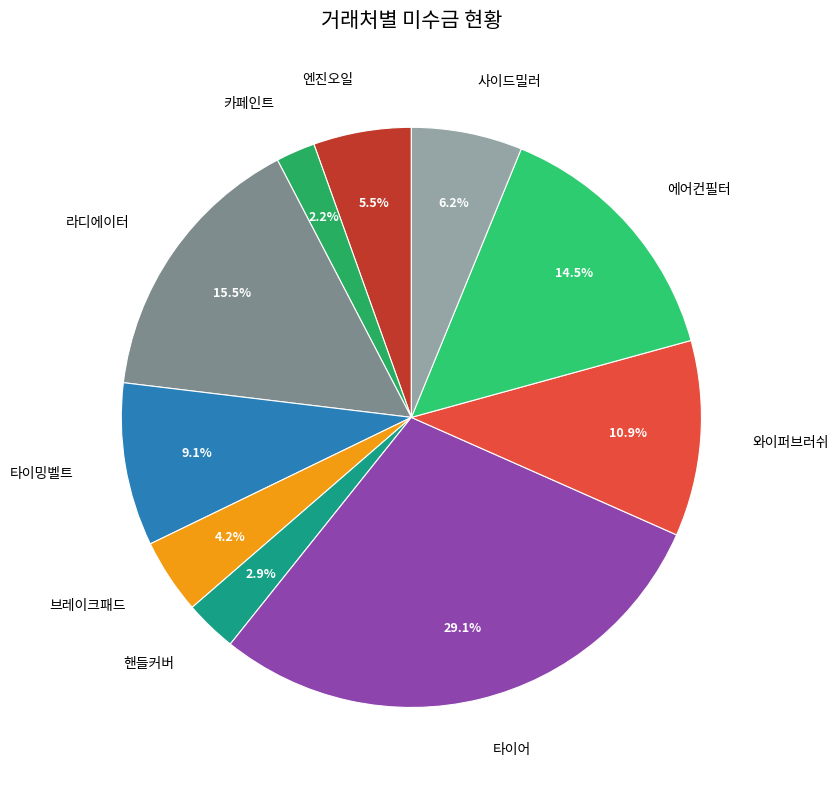

To the nearest percent, what is the difference between the largest and smallest slice percentages?

27%